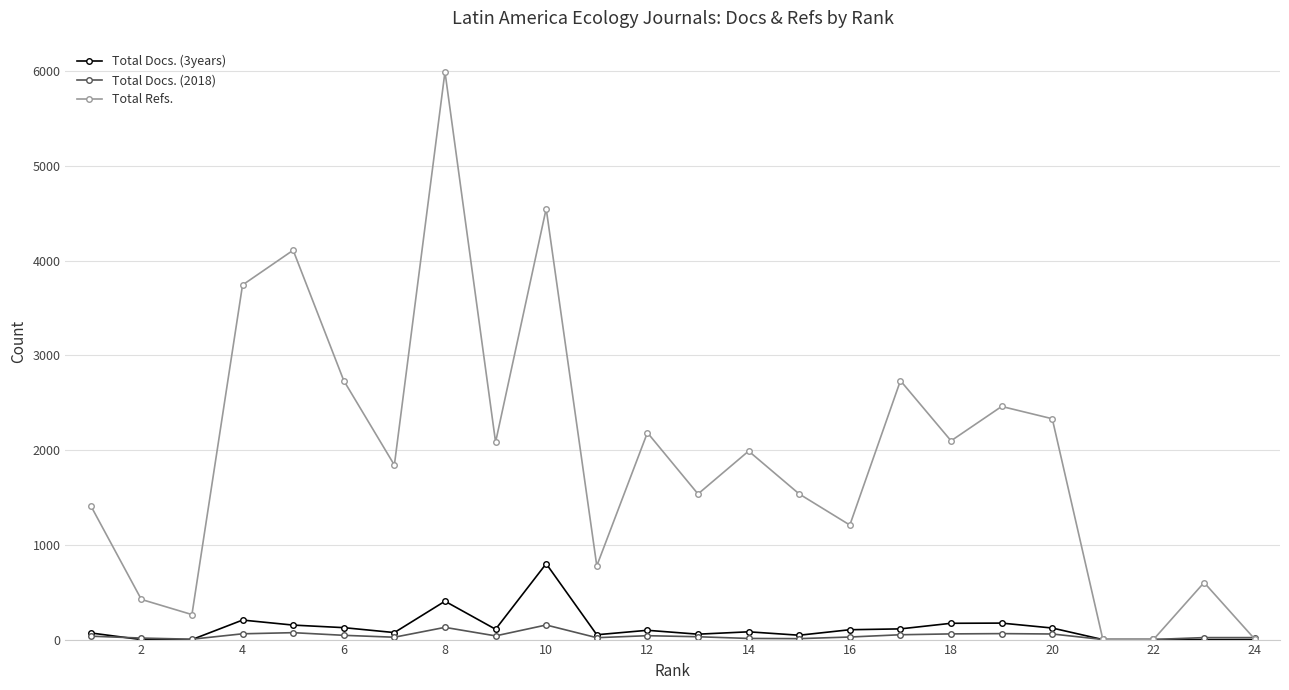

Count the number of data series in this chart.

3